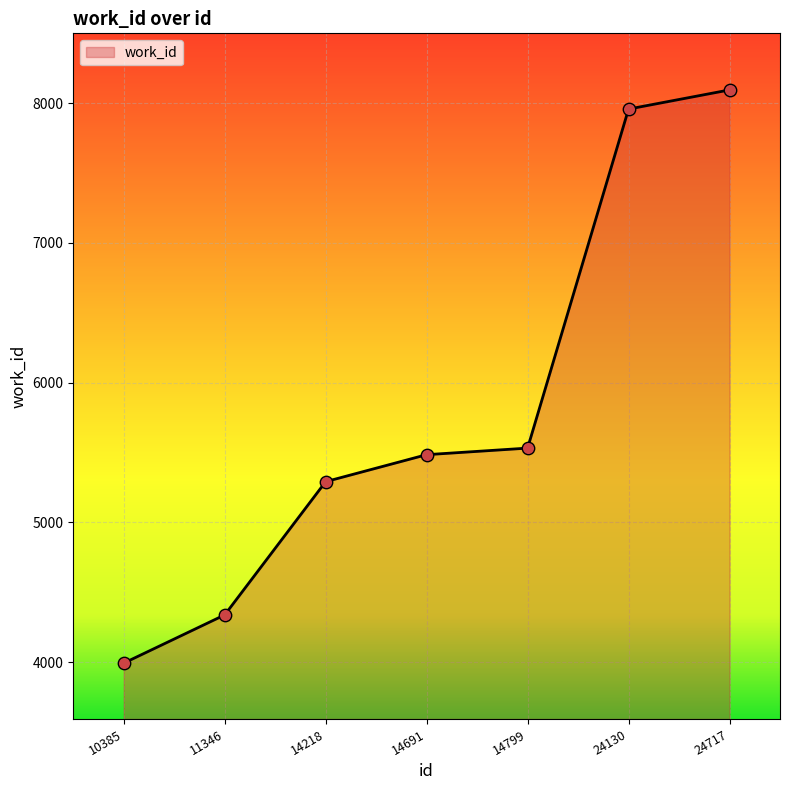

Approximately how many times larger is the value at 14691 compared to 24130?

0.7